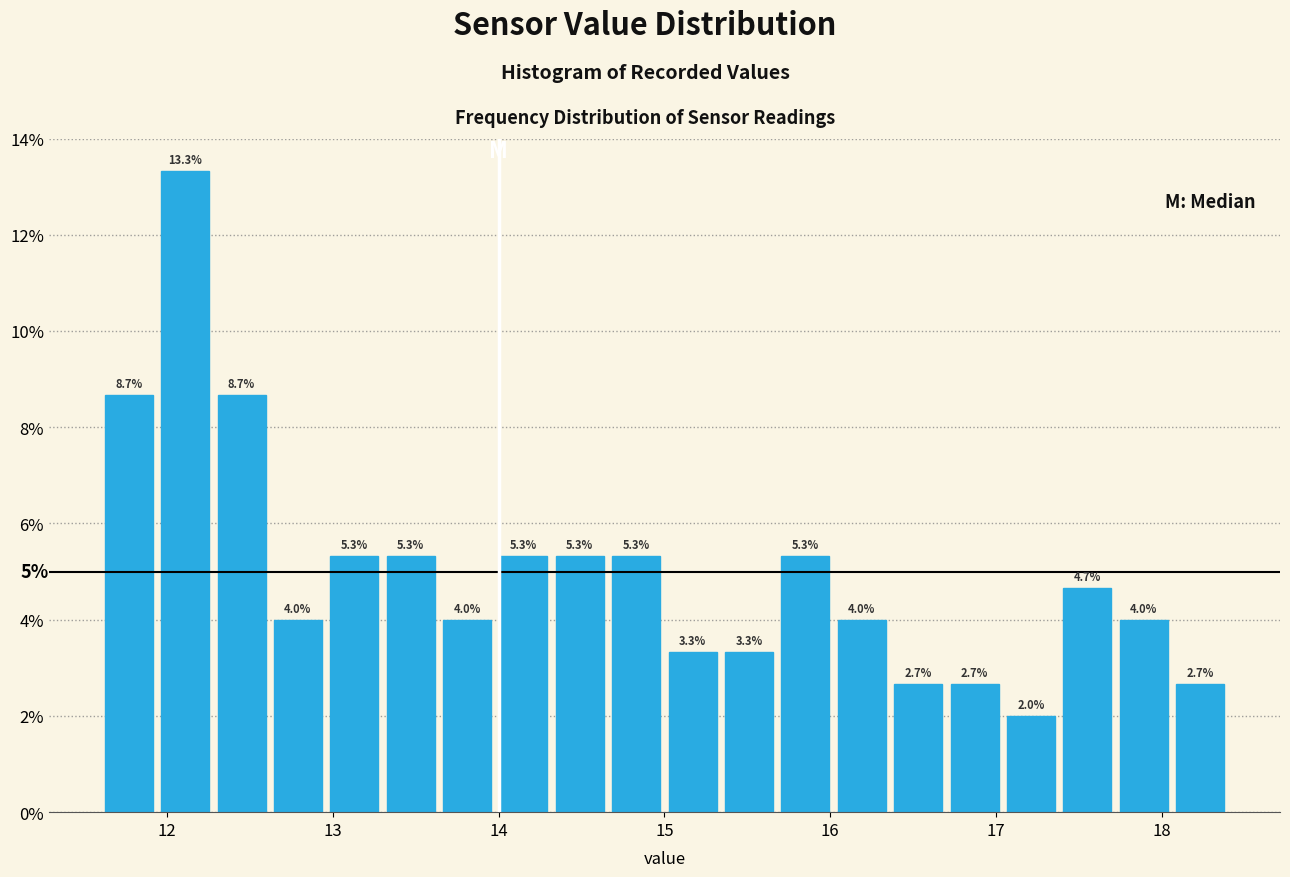

Around what value on the x-axis is the tallest bar? Give the approximate position of its centre, as read against the axis.

12.1